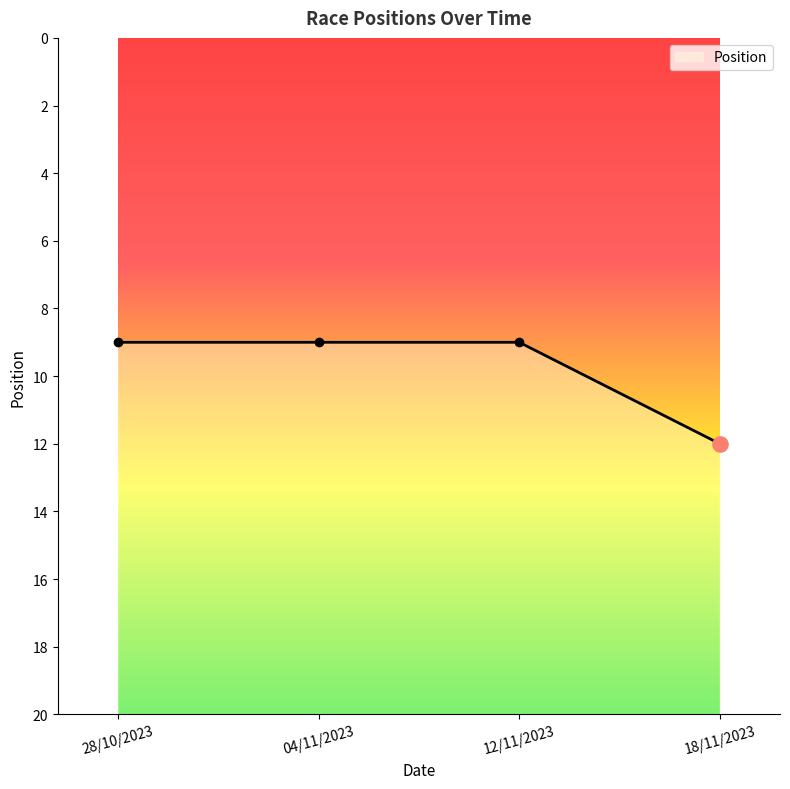

What is the ratio of the value at 12/11/2023 to the value at 18/11/2023?

1.4